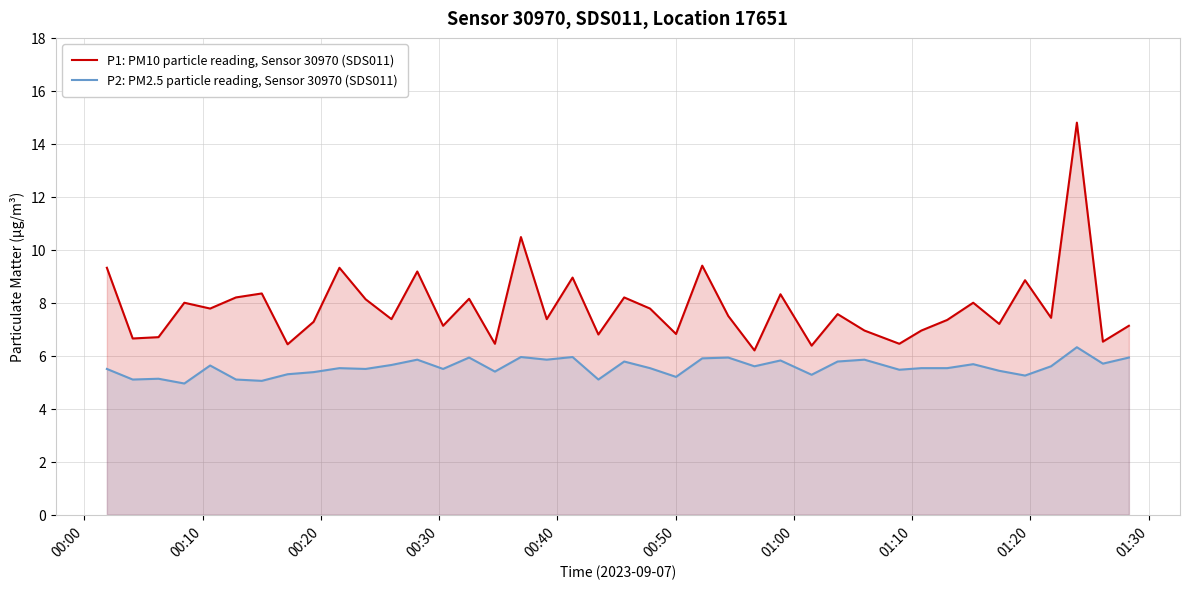

What is the difference between the maximum and minimum values in the P2: PM2.5 particle reading, Sensor 30970 (SDS011) series?

1.4